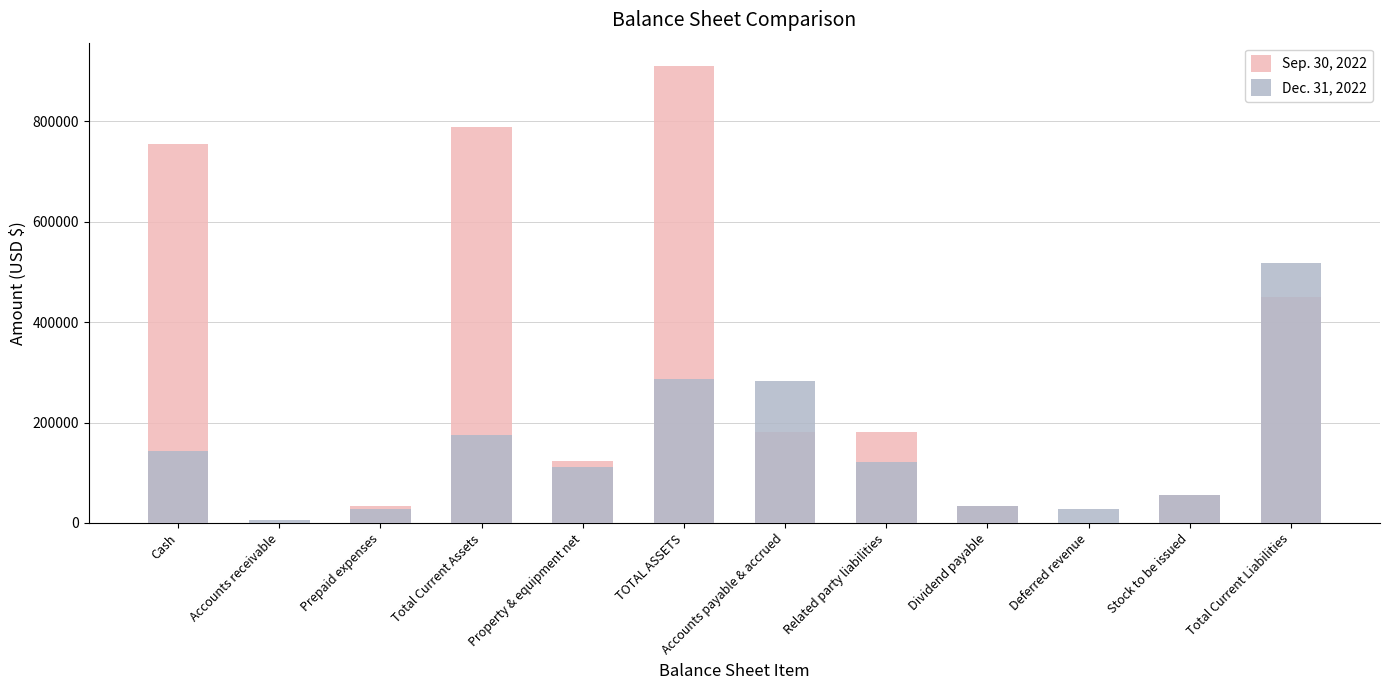

Which has a higher value, Total Current Assets or TOTAL ASSETS?

TOTAL ASSETS